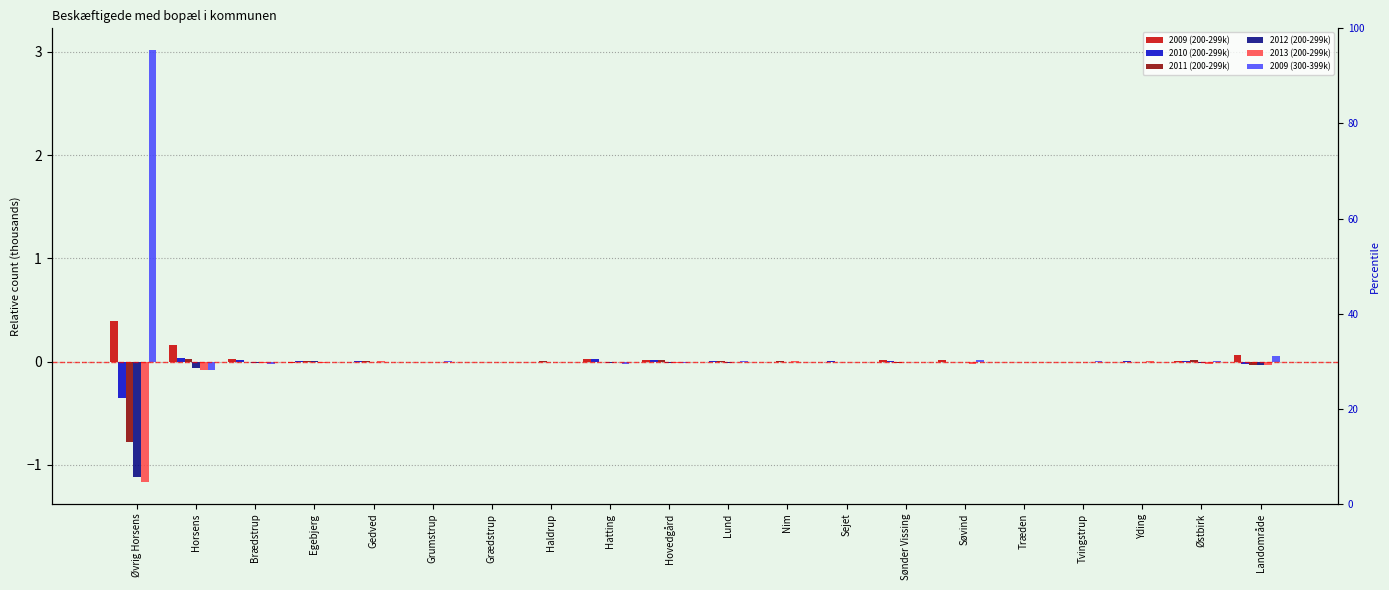

What are all the series names shown in the legend?

2009 (200-299k), 2010 (200-299k), 2011 (200-299k), 2012 (200-299k), 2013 (200-299k), 2009 (300-399k)